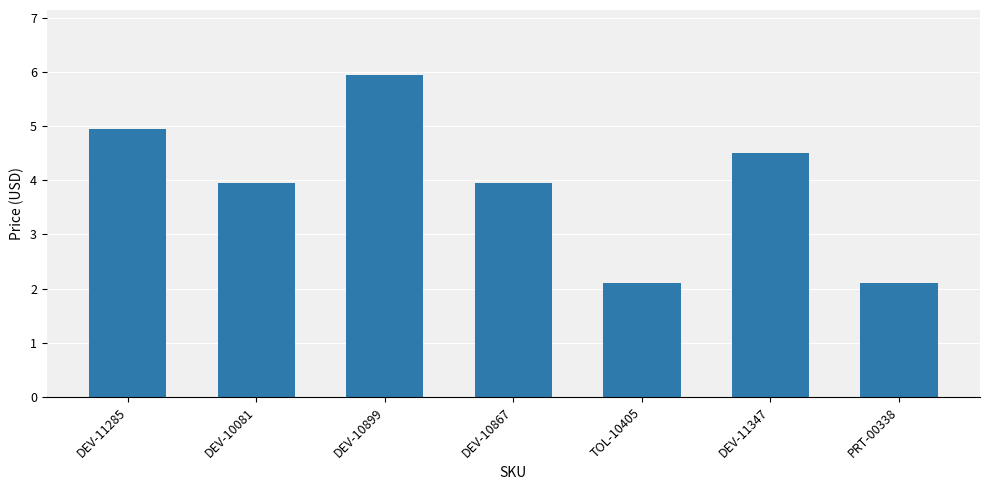

At which label does the data first exceed 3?

DEV-11285